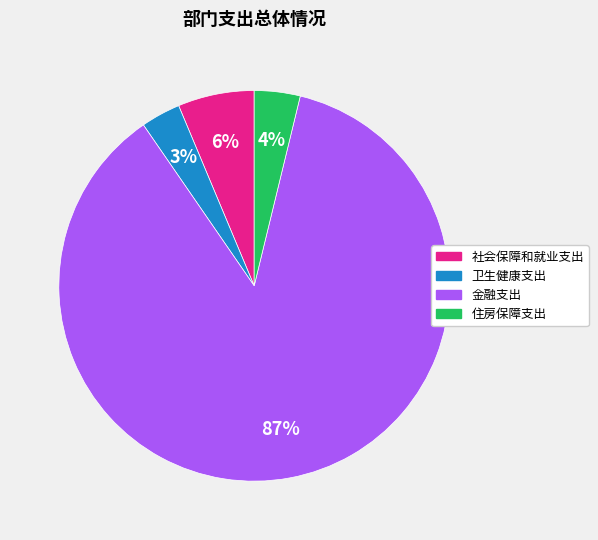

Rank the categories by value from lowest to highest.

卫生健康支出, 住房保障支出, 社会保障和就业支出, 金融支出